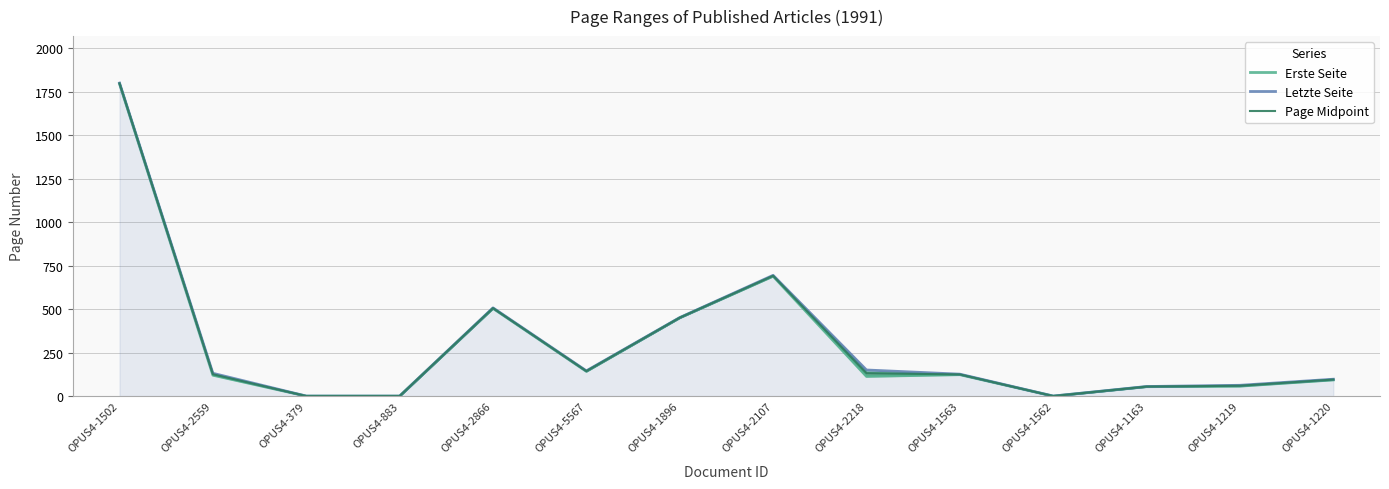

What is the label of the 1st point from the right?

OPUS4-1220